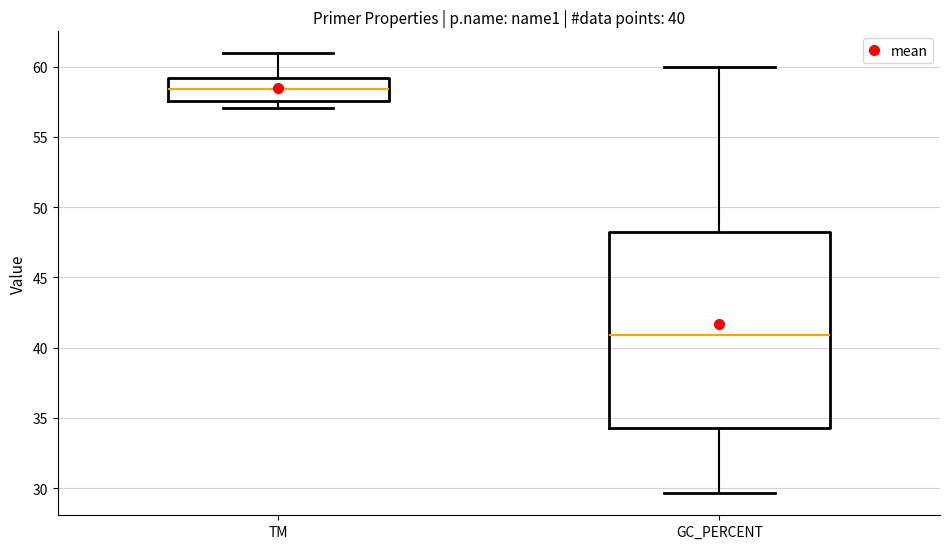

Comparing the boxes themselves (not the whiskers), which one is the tallest?

GC_PERCENT